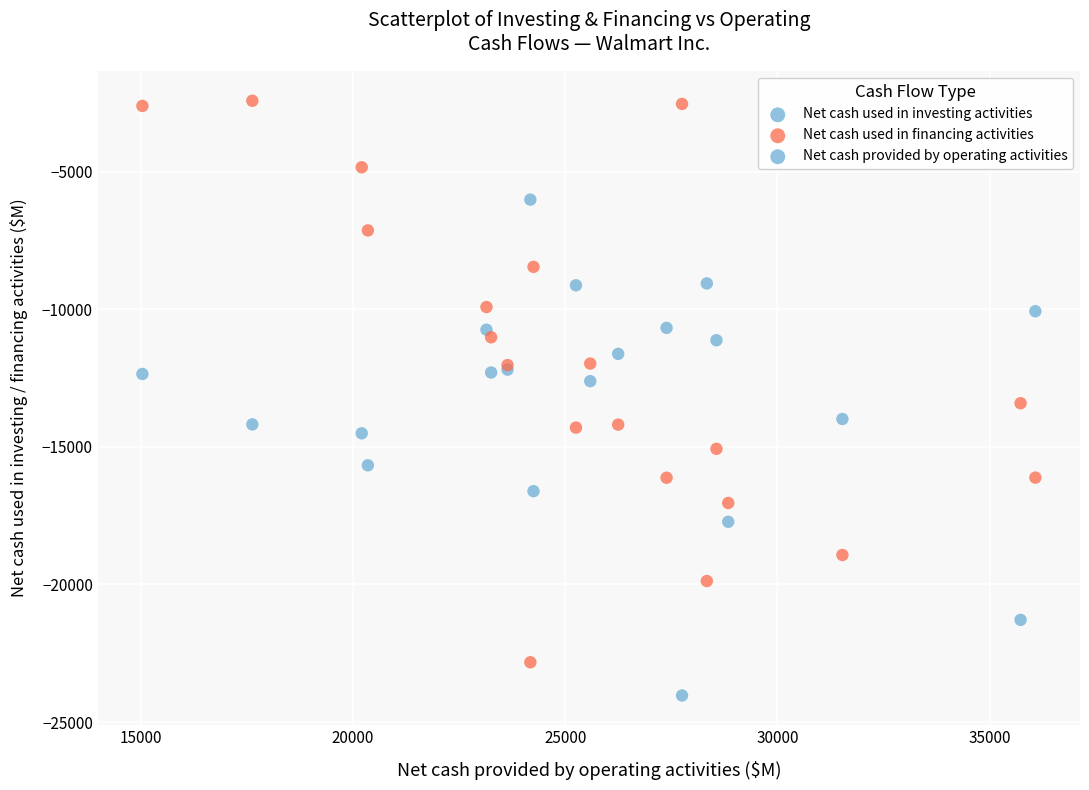

Which series has the largest Y range (max minus min)?

Net cash used in financing activities